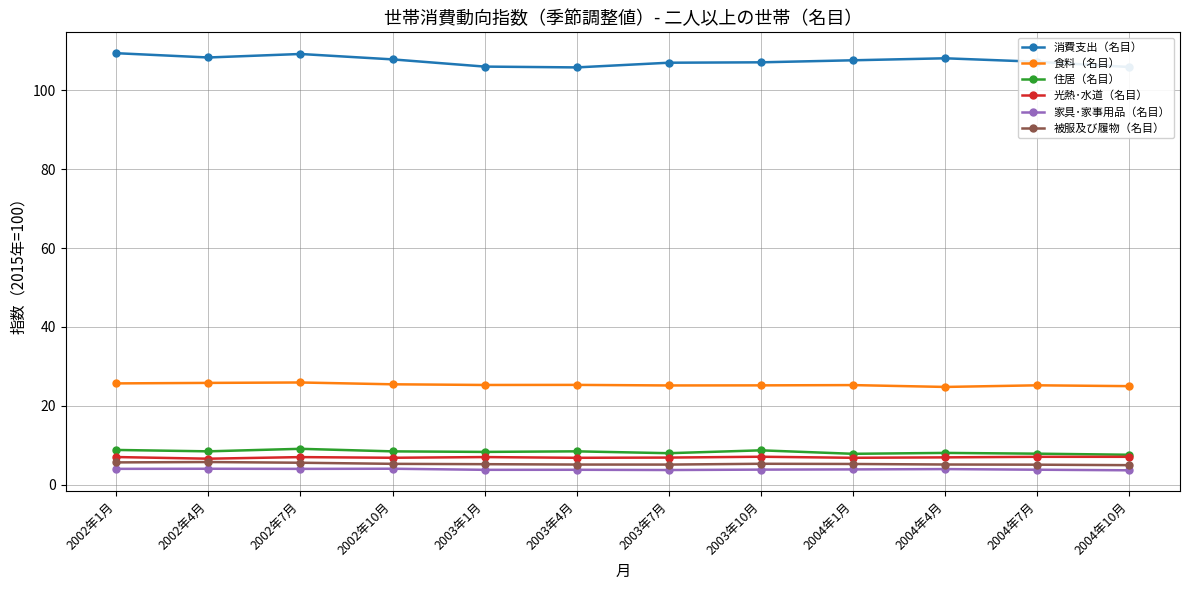

What position from the left is 2004年7月?

11